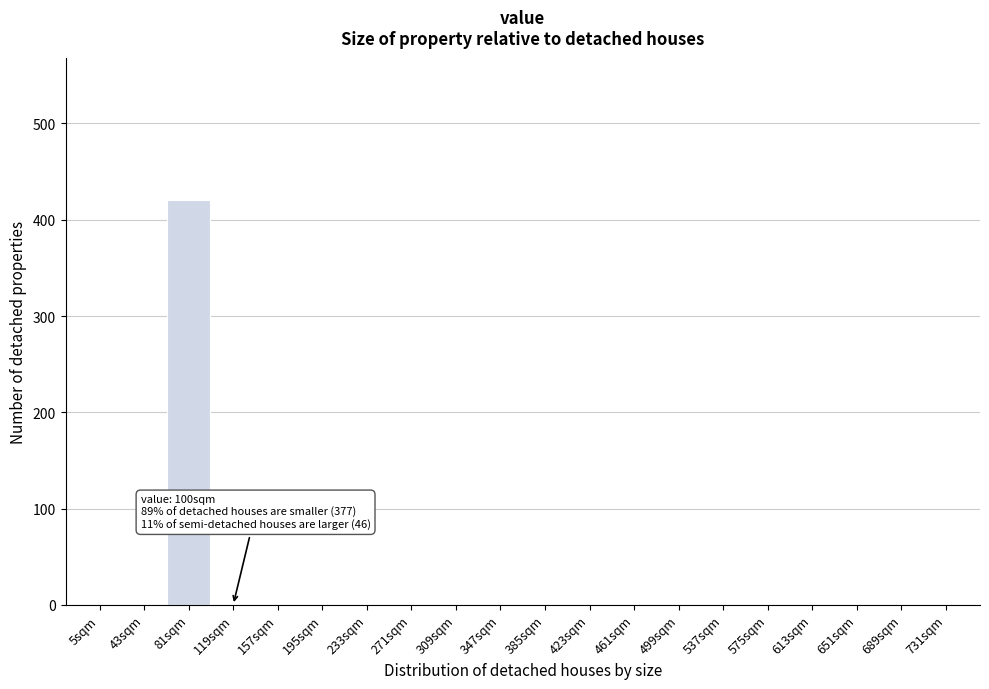

Reading left to right, list all the values displayed in this chart.

5sqm=0	43sqm=0	81sqm=421	119sqm=0	157sqm=0	195sqm=0	233sqm=0	271sqm=0	309sqm=0	347sqm=0	385sqm=0	423sqm=0	461sqm=0	499sqm=0	537sqm=0	575sqm=0	613sqm=0	651sqm=0	689sqm=0	731sqm=0